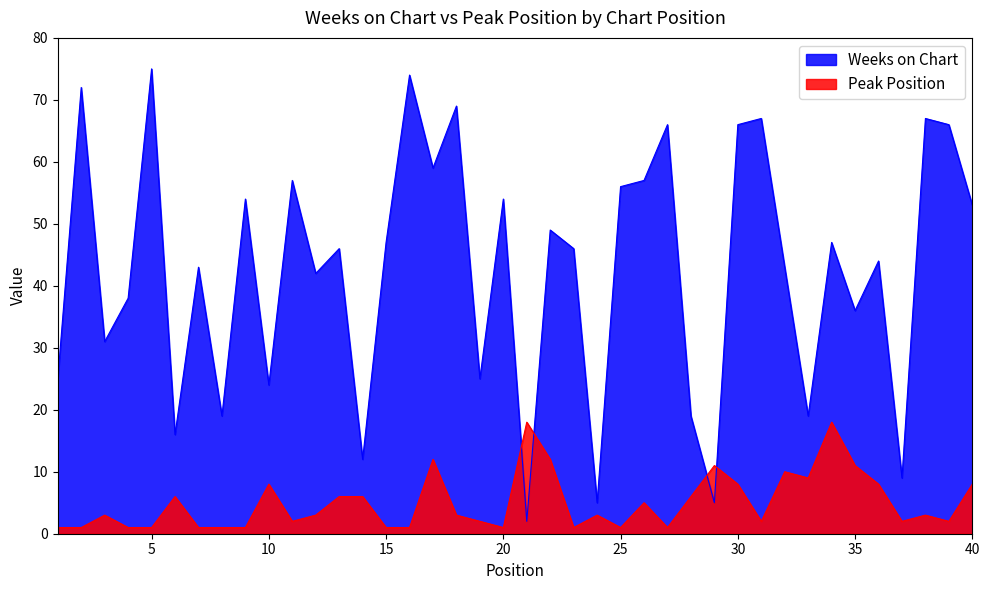

At which category is the sum across all series the highest?

5